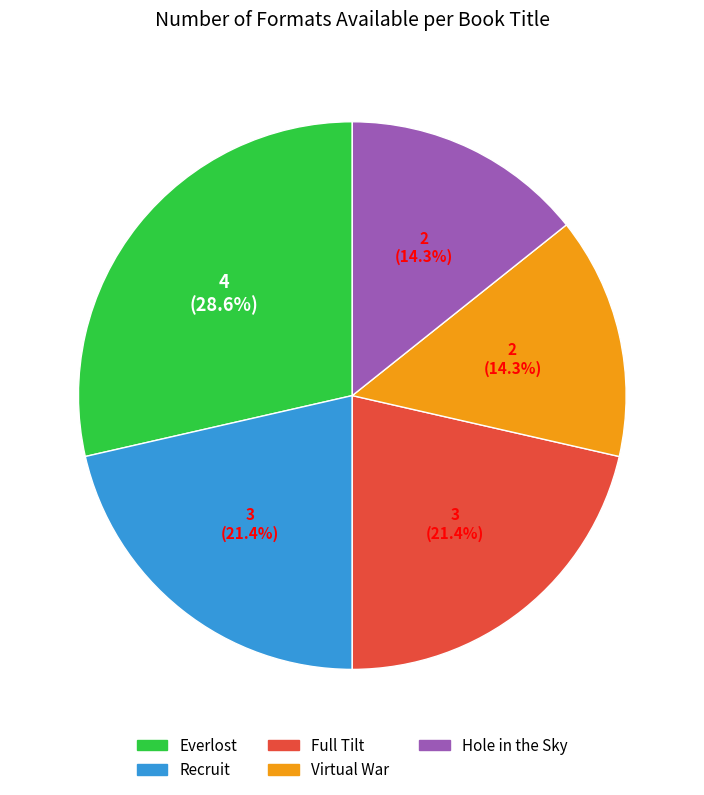

Approximately how many times larger is the value at Full Tilt compared to Hole in the Sky?

1.5